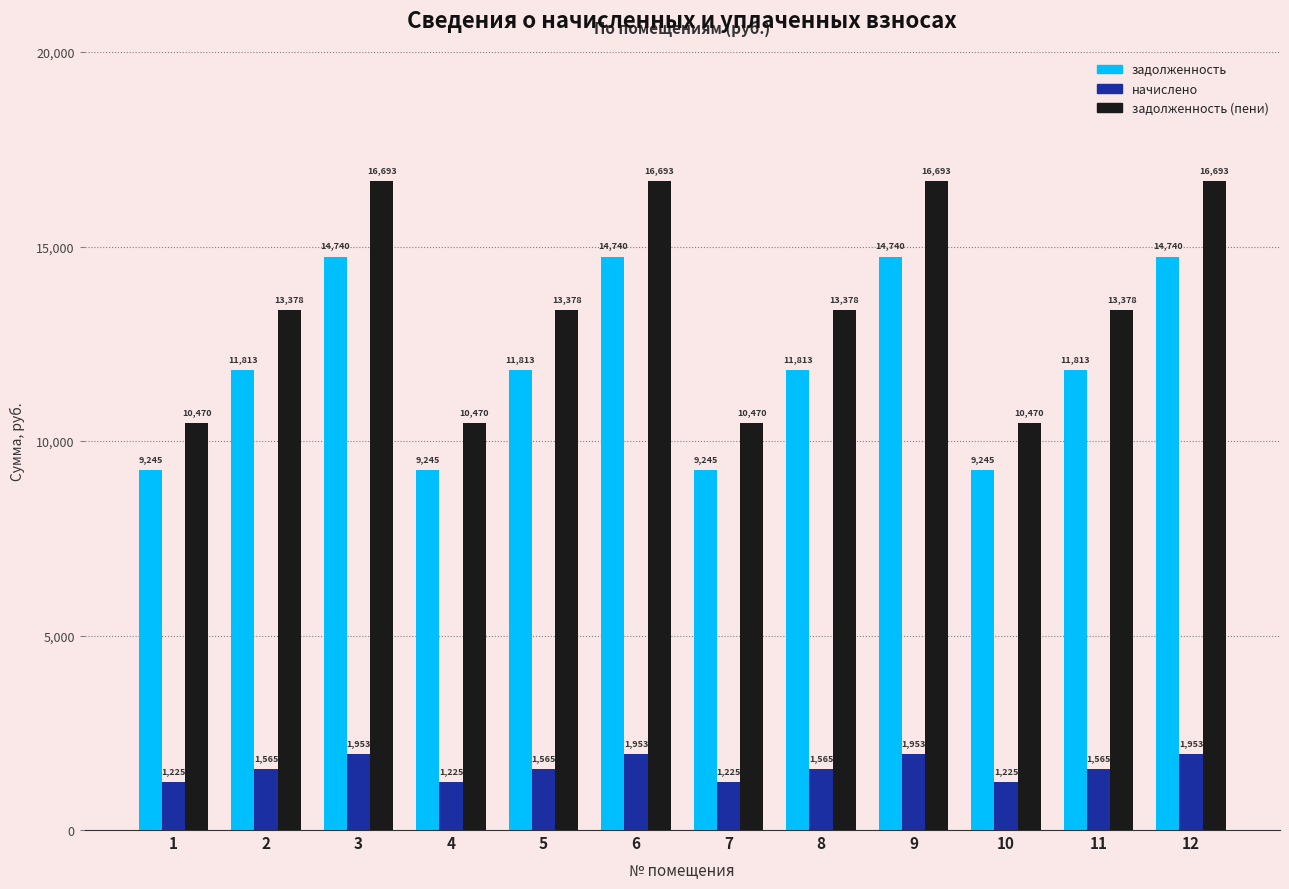

What is the difference between the highest and lowest values at 10?

9244.8